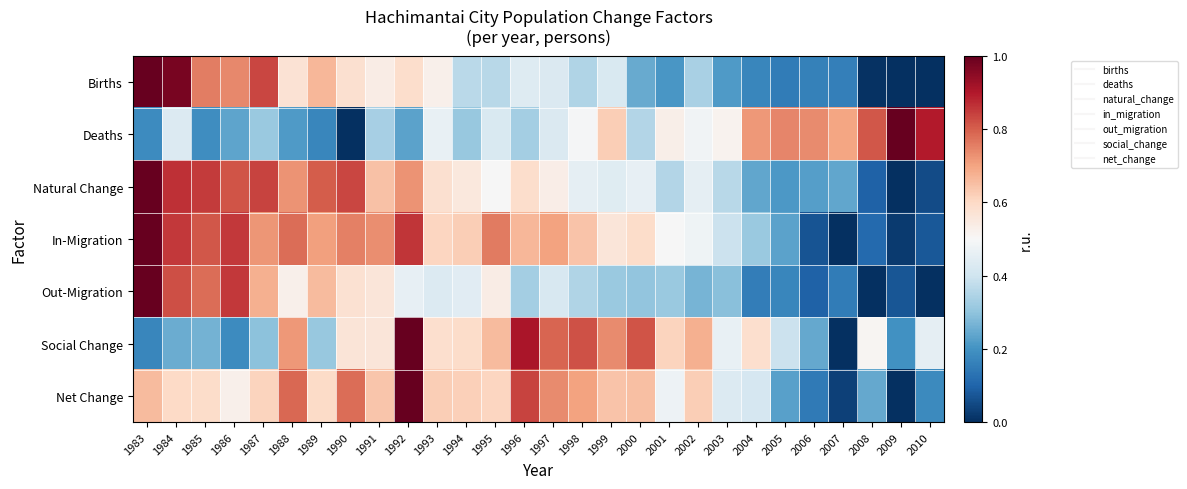

At how many categories does at least one series exceed 0?

28